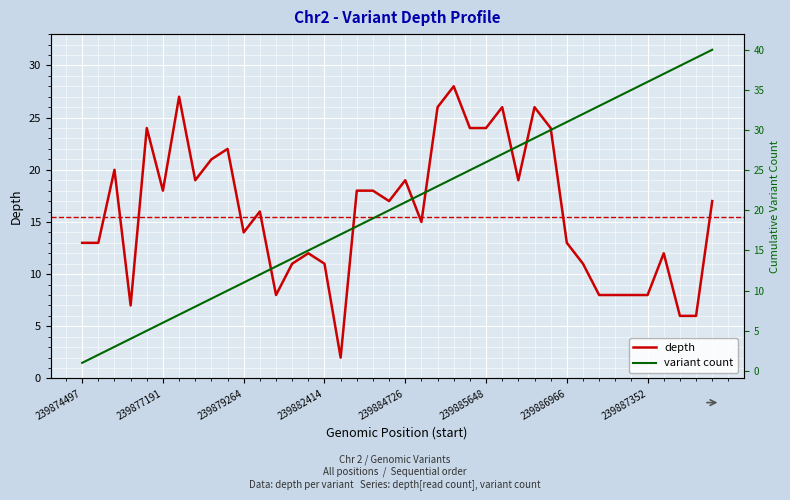

True or false: variant count and depth intersect in this chart.

True